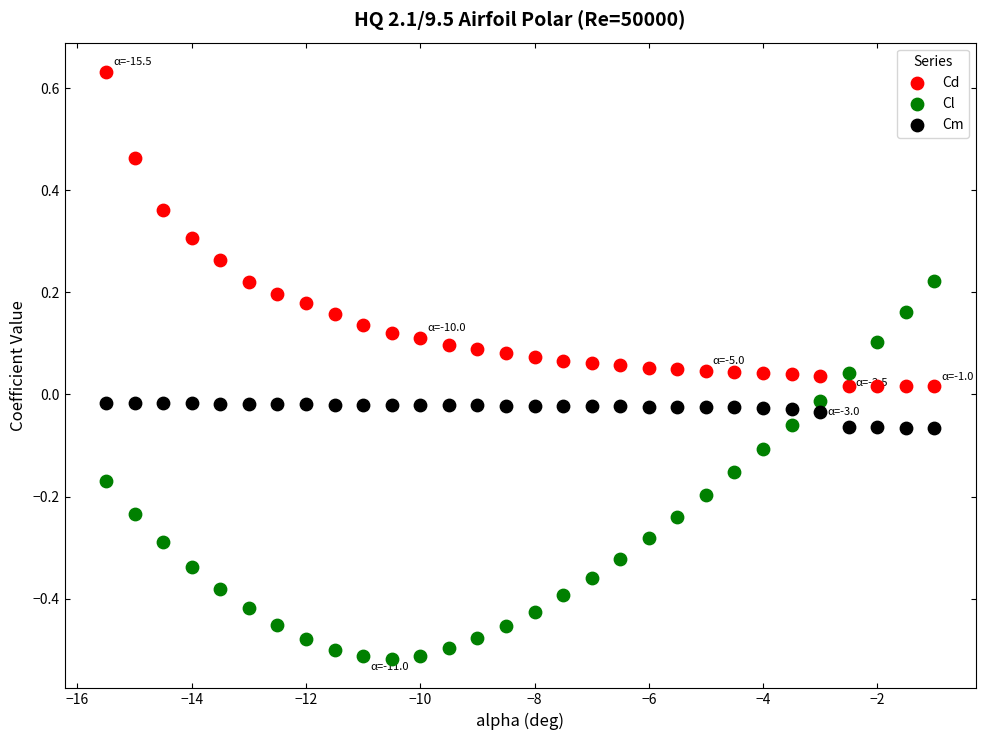

Which series contains the highest Y value?

Cd